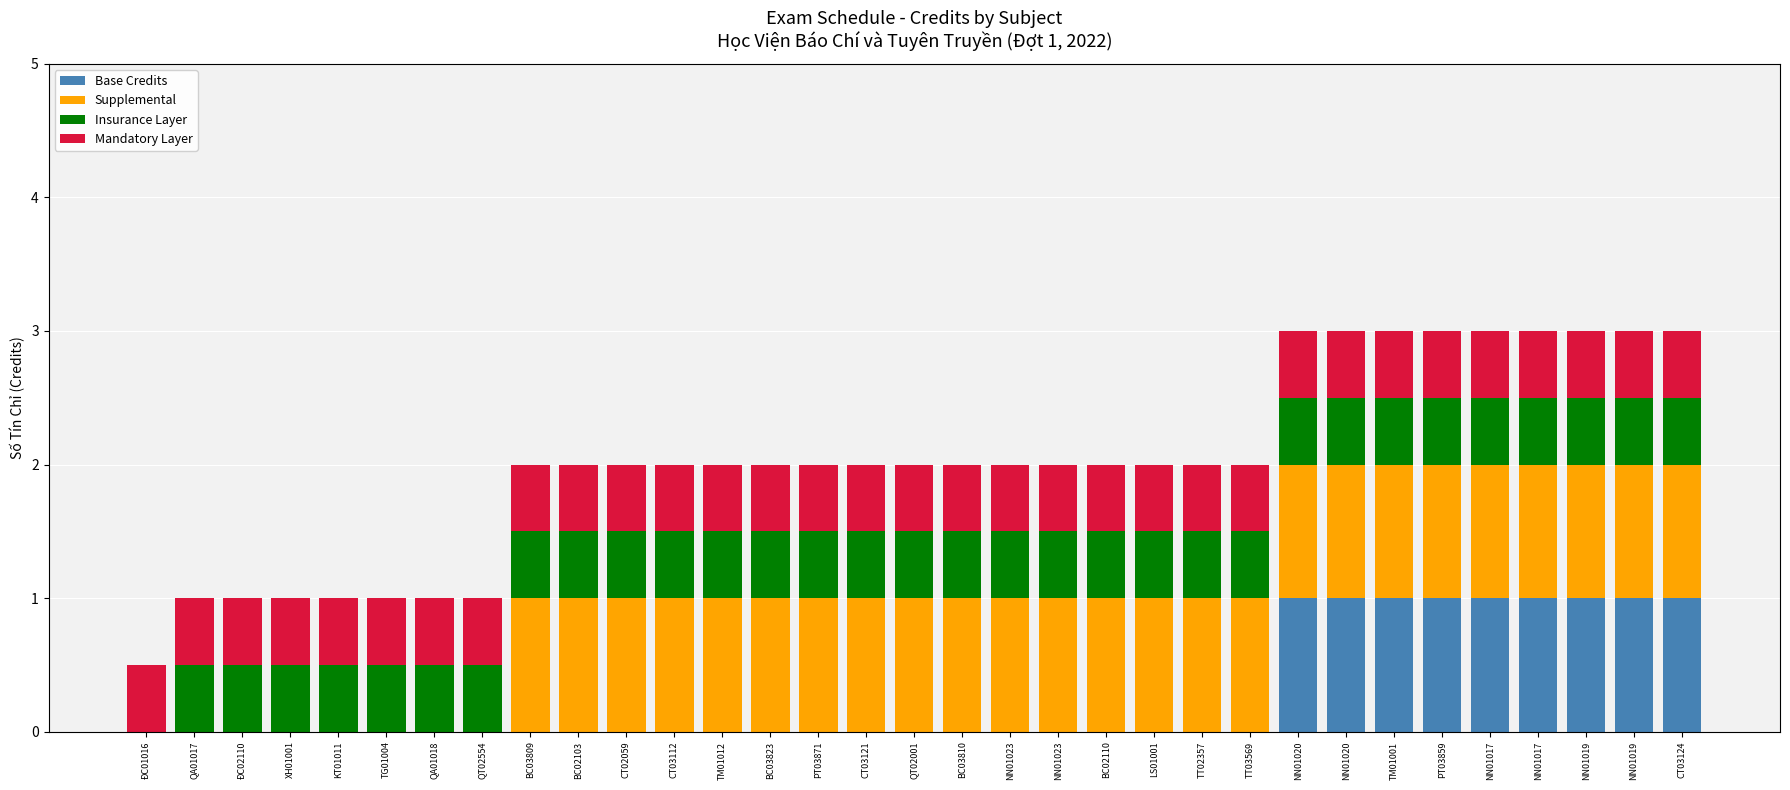

List the series in order of their peak value, lowest first.

Insurance Layer, Mandatory Layer, Base Credits, Supplemental